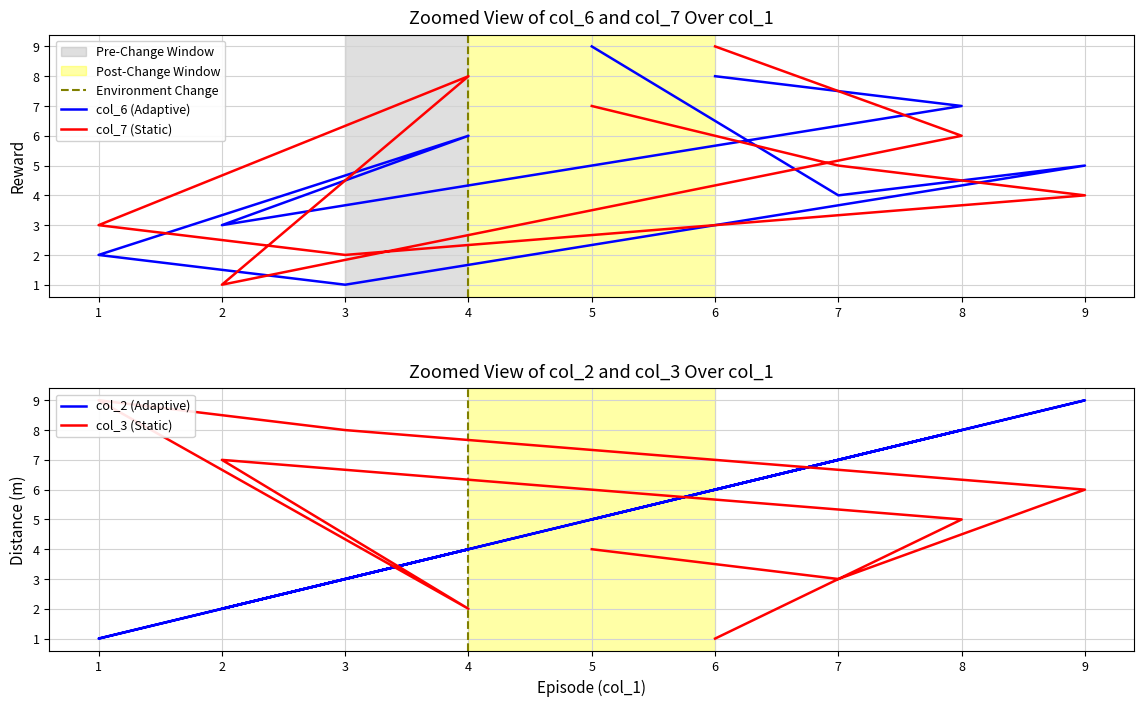

How many lines are shown in the chart?

4